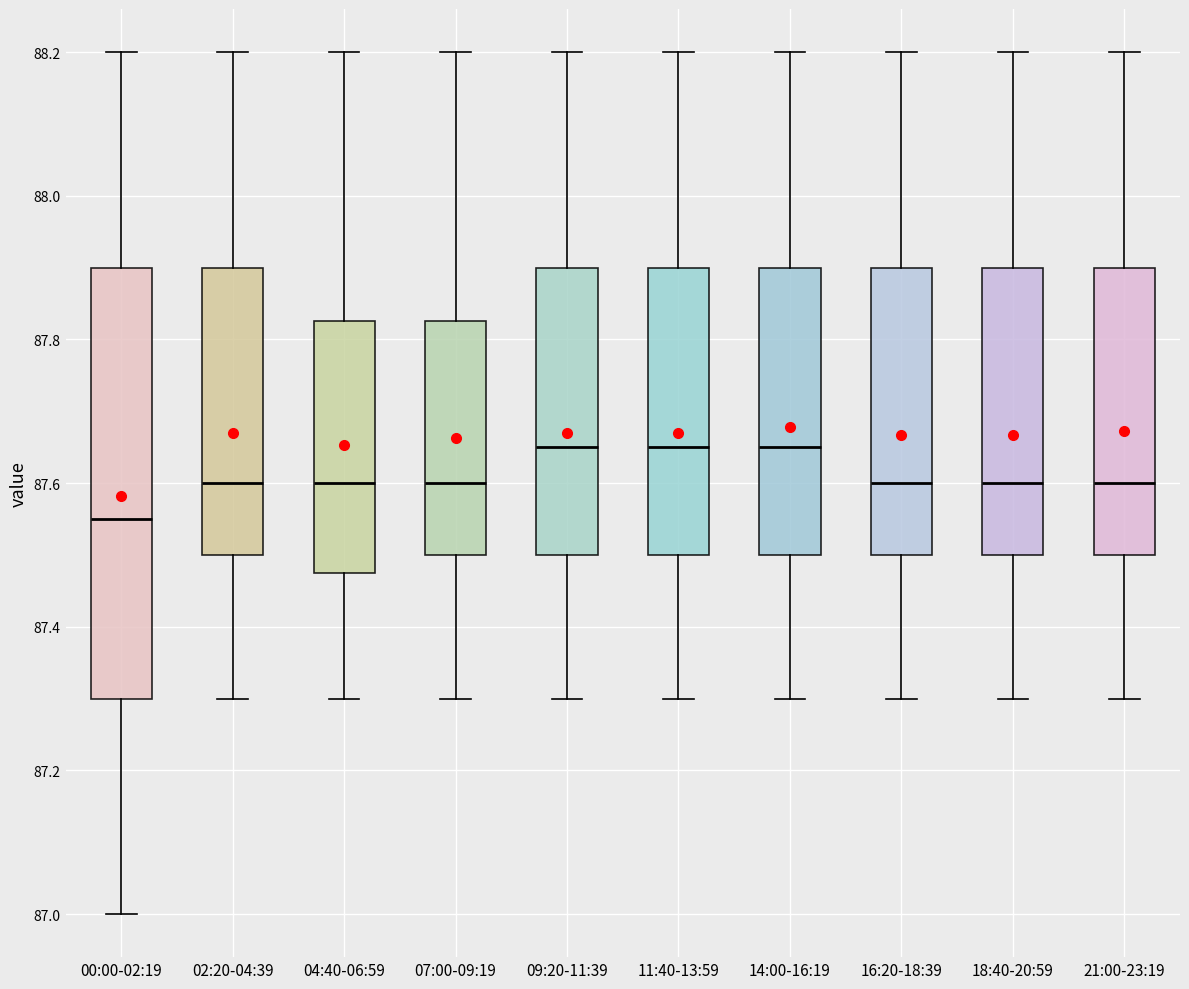

Which box is the tallest, from its lower edge to its upper edge?

00:00-02:19